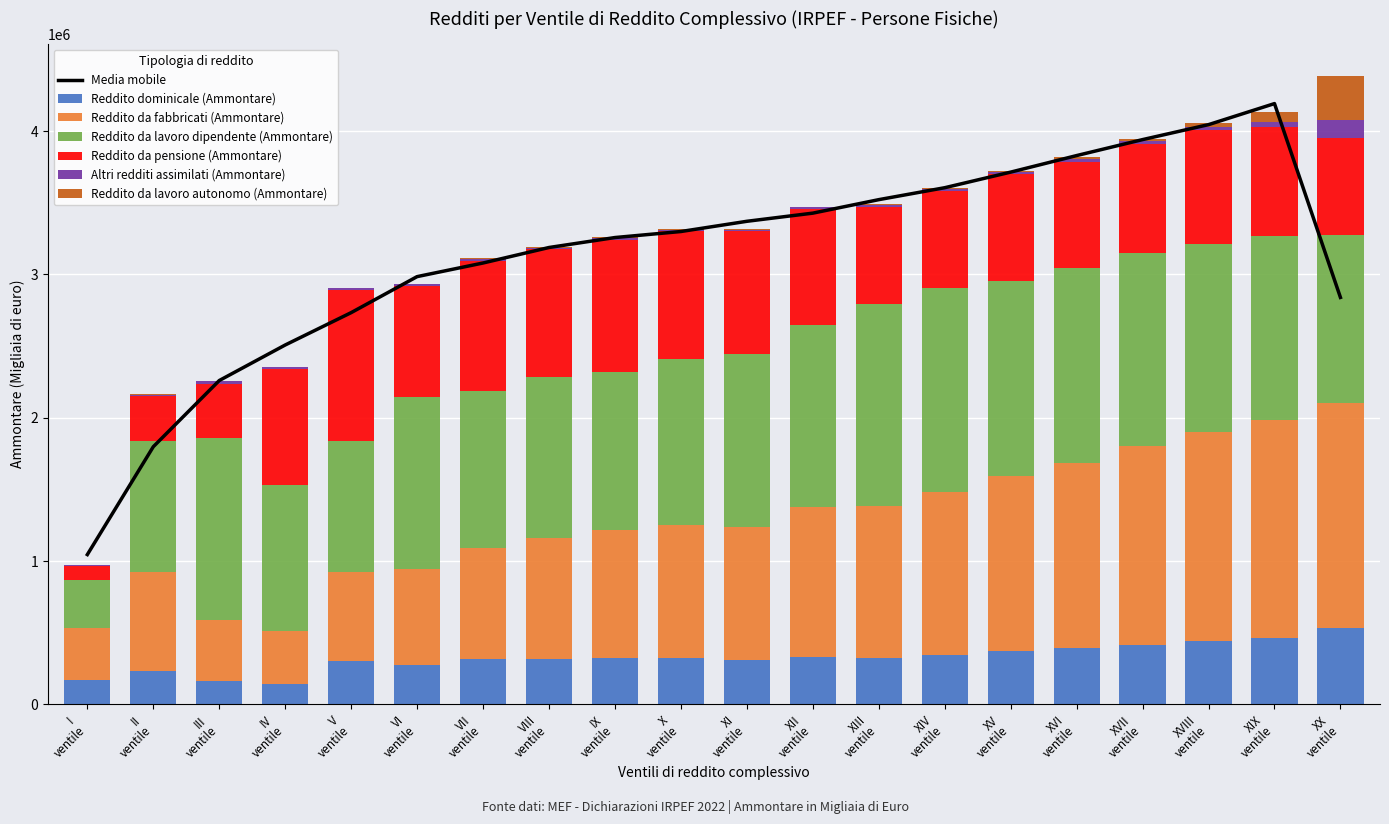

At which category is the sum across all series the highest?

XX ventile